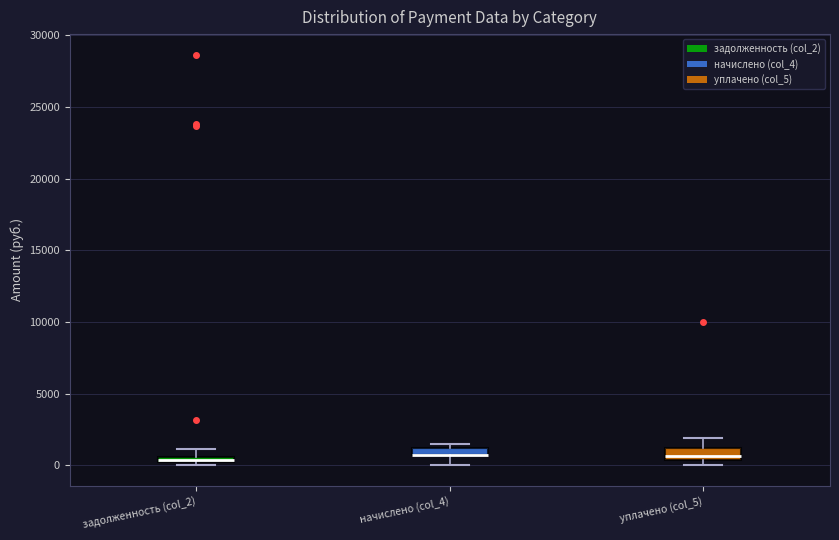

Where does the lower whisker of the box for начислено (col_4) end on the y-axis? The values are not printed on the chart, so give them approximately, as read against the axis.

0